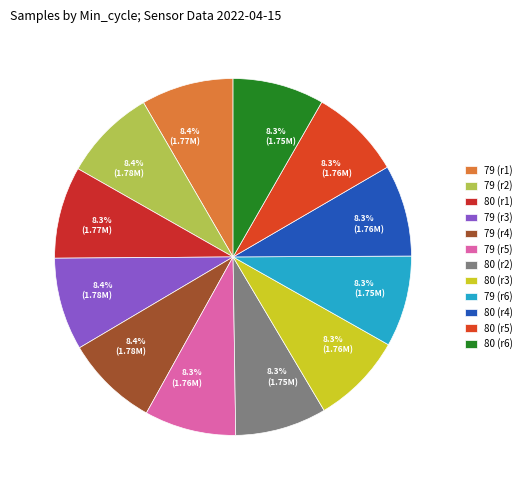

How many slices are in this pie chart?

12